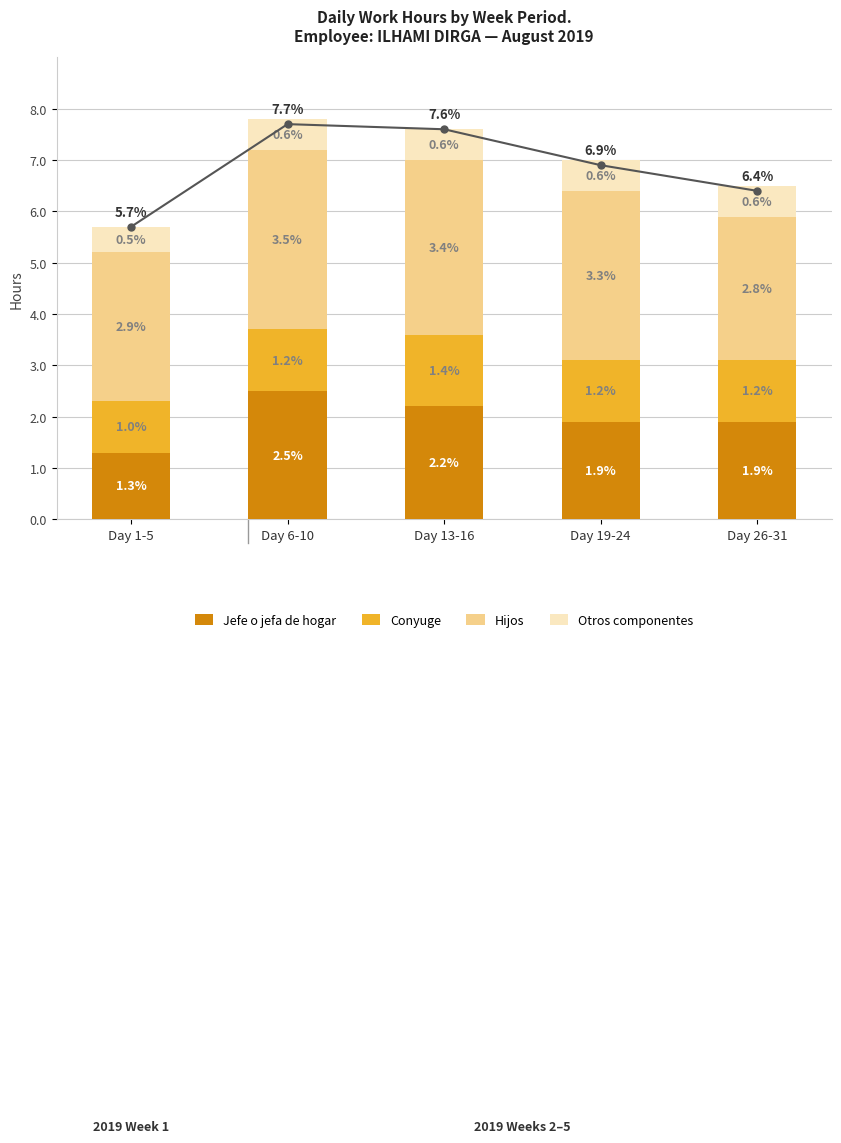

Is the value of Jefe o jefa de hogar at Day 6-10 greater than the value of Conyuge at Day 19-24?

Yes